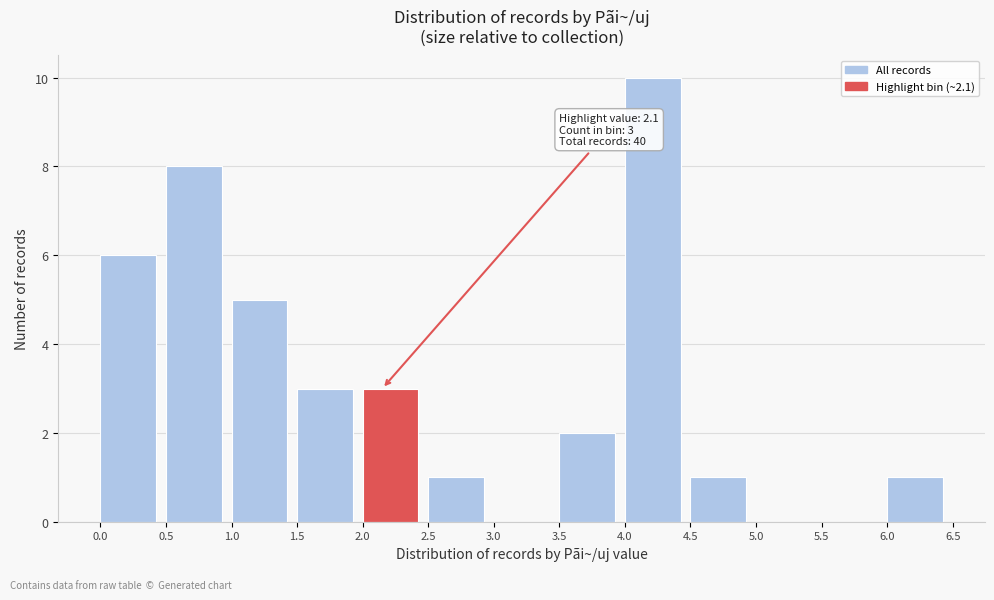

Which range on the x-axis has the tallest bar?

4.0 to 4.5